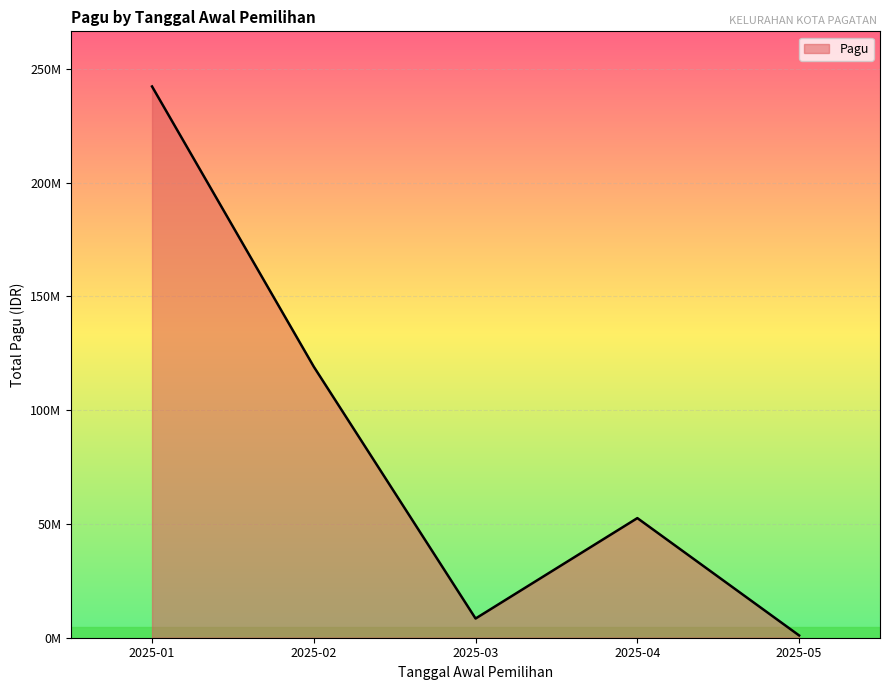

Read the value at 2025-01, to the nearest 50.

242208500